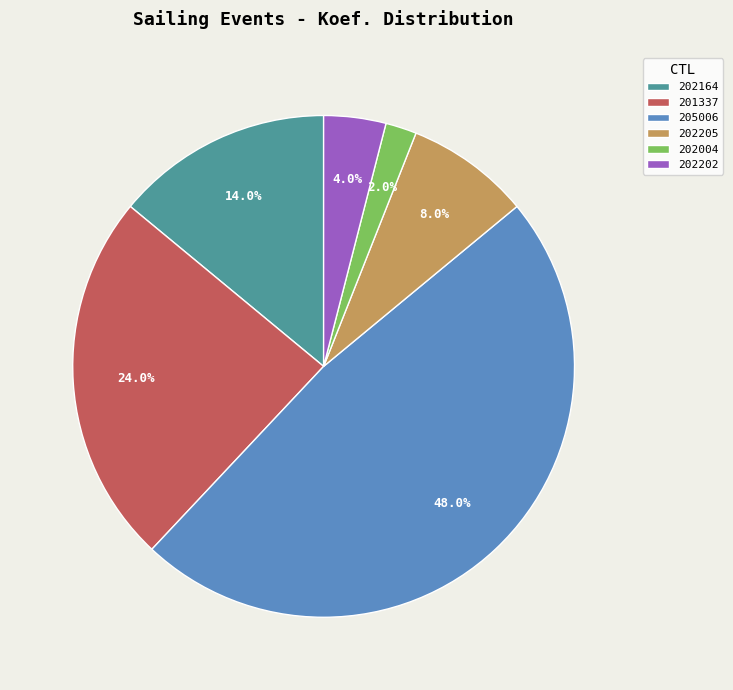

To the nearest percent, what portion does 202202 represent?

4%